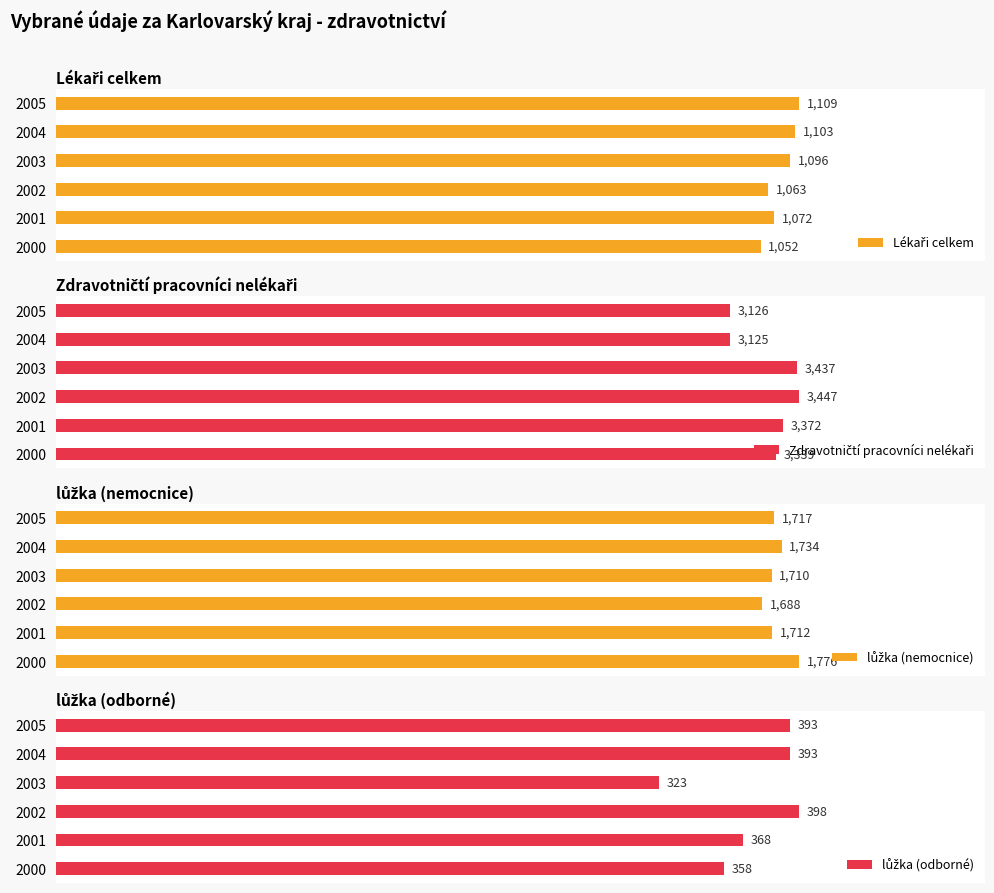

Count the number of data series in this chart.

4